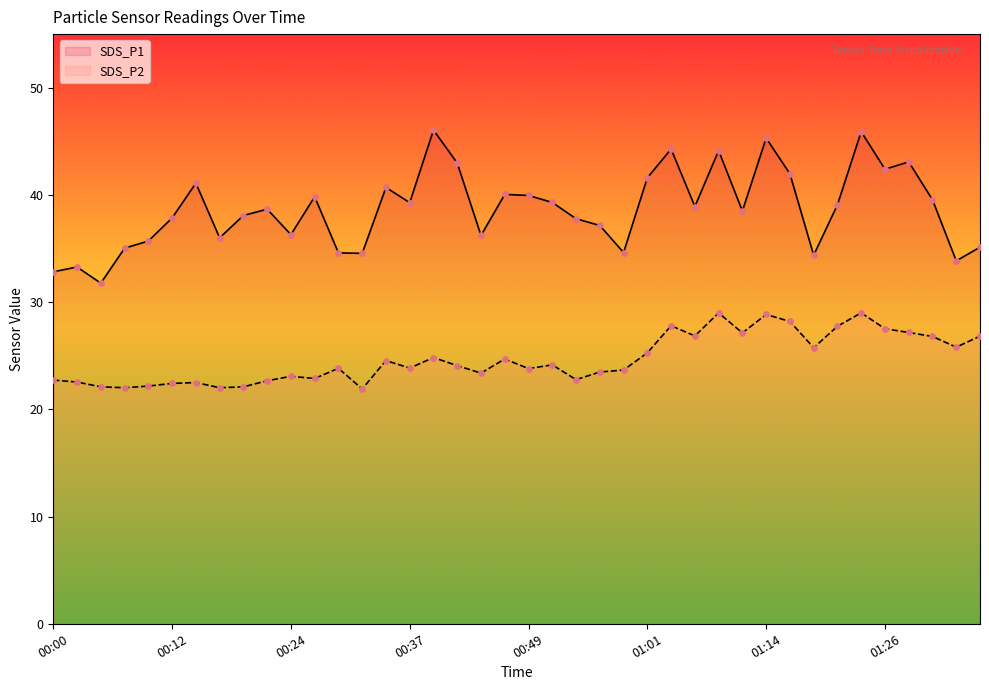

At which category is the sum across all series the highest?

01:24